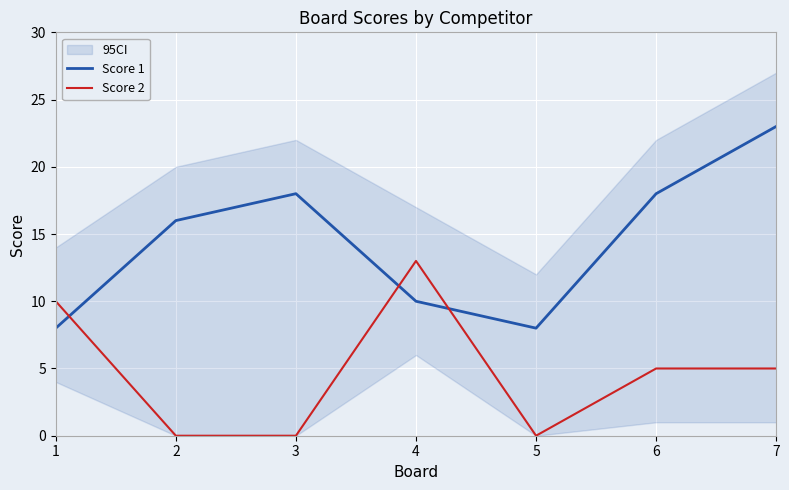

What is the sum of all Score 2 values?

33